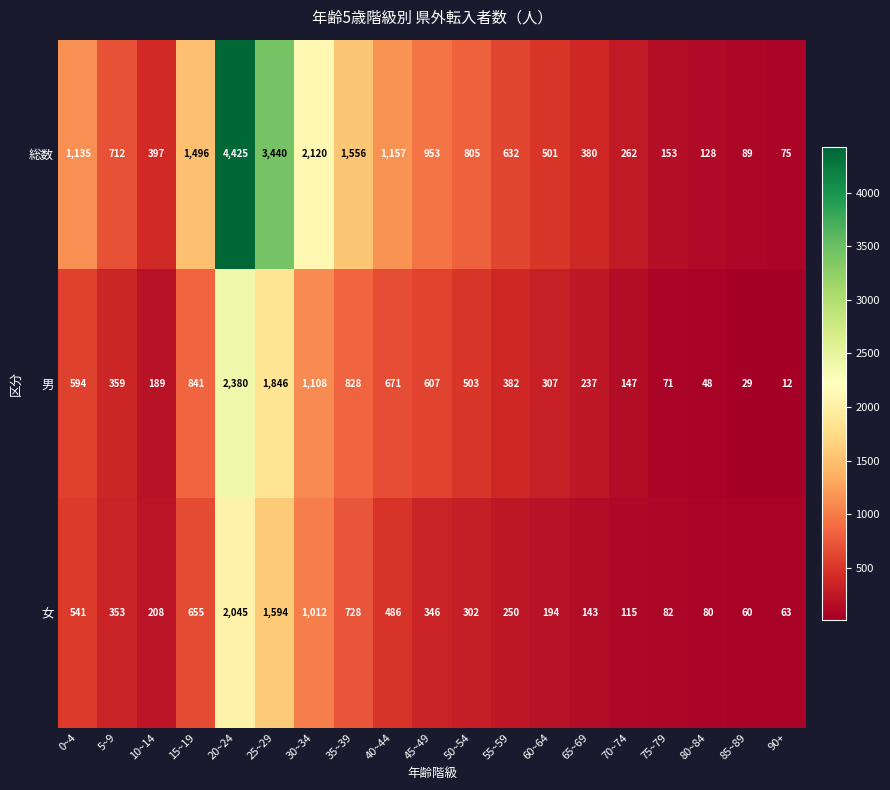

What is the minimum value shown in the chart?

12